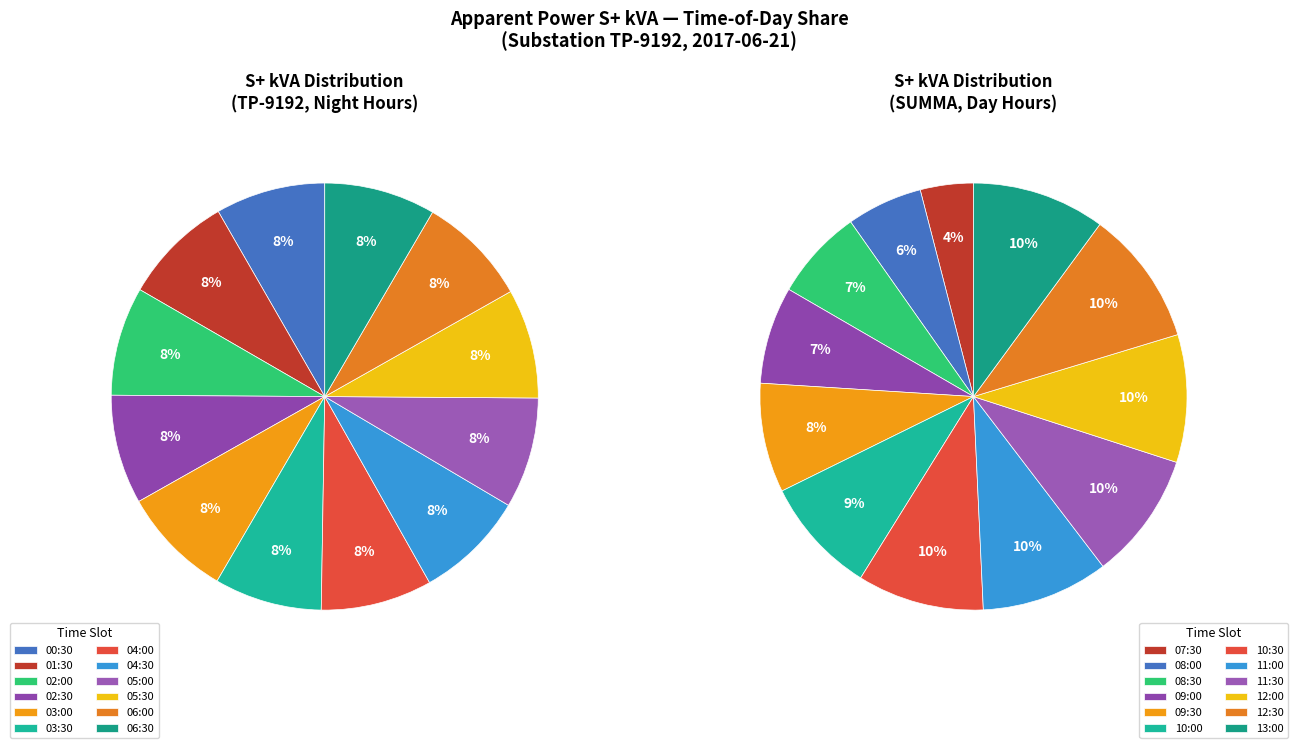

The 02:00 slice represents 8% of the pie. True or false?

True